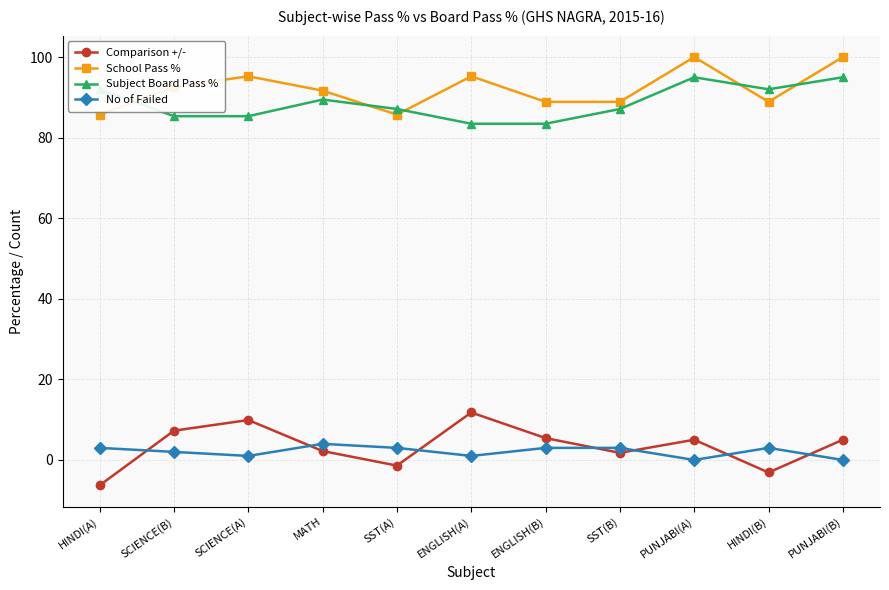

True or false: Subject Board Pass % has a value of 83.5 at ENGLISH(A).

True